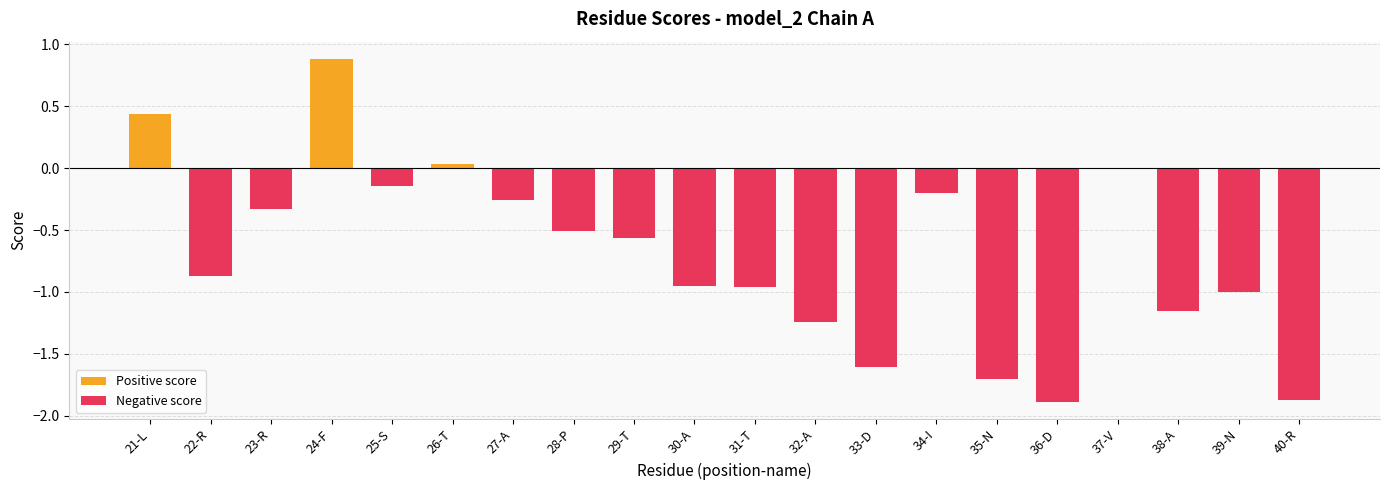

The Positive score series shows 0.4 at 36-D. True or false?

False